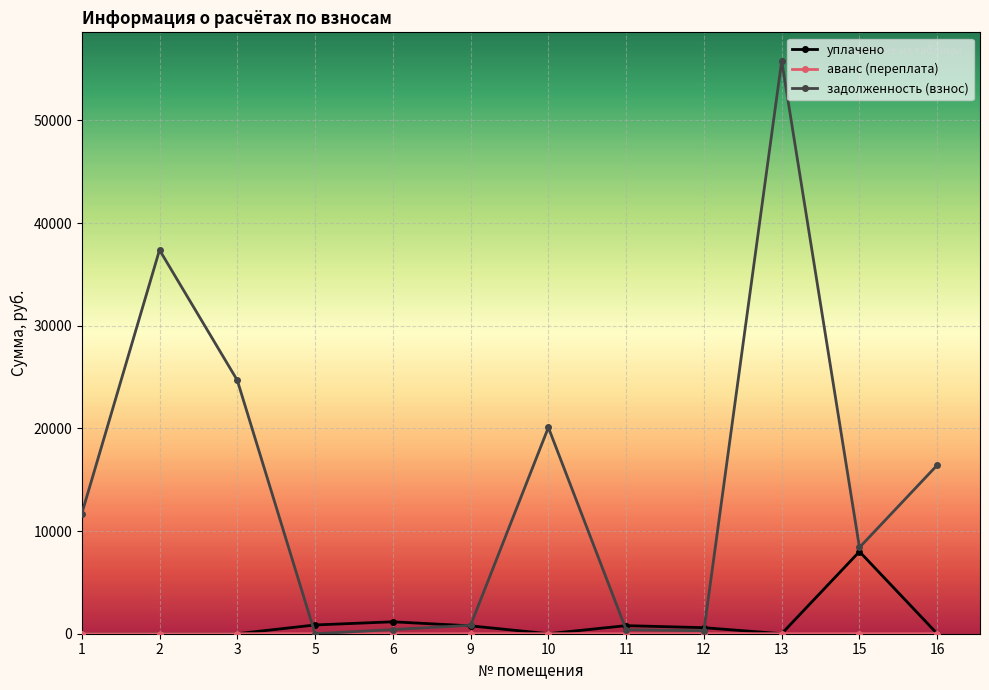

Where does the уплачено series first go above 588?

5